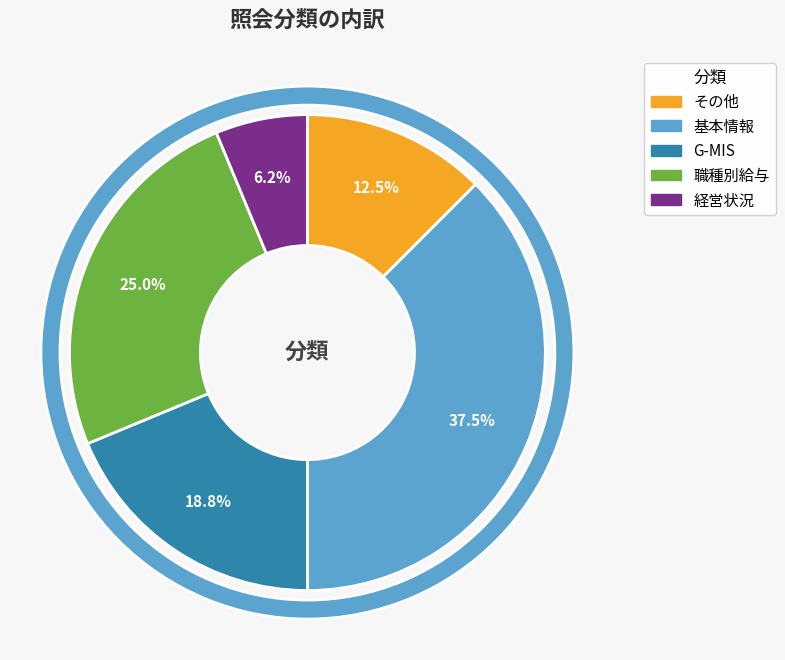

Is その他 the majority of the pie?

No